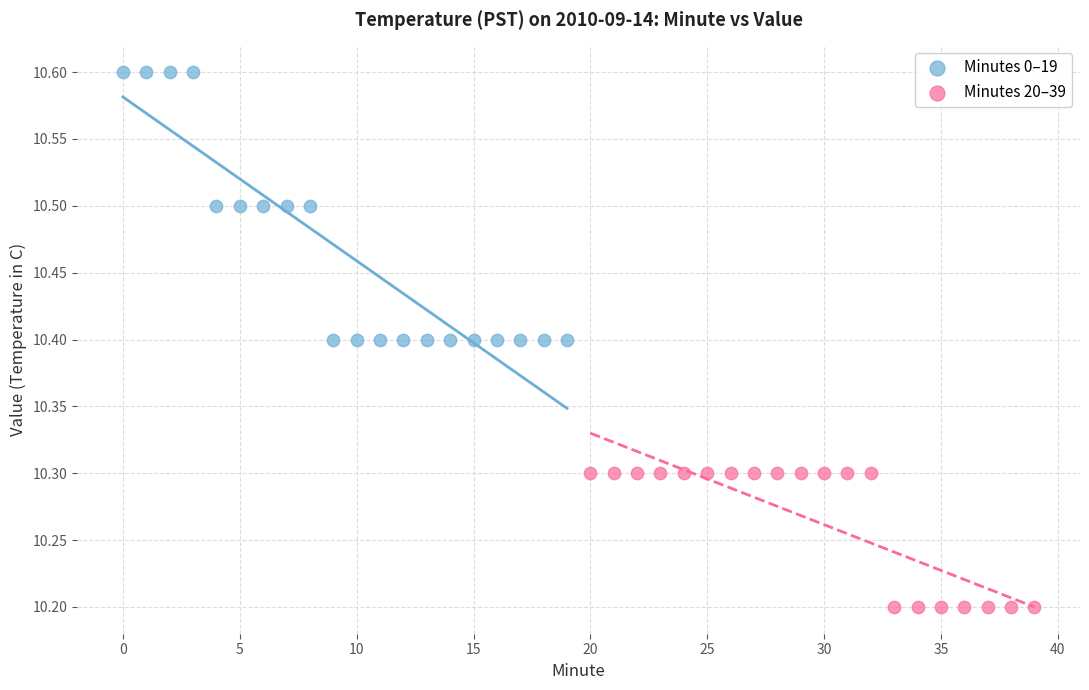

Which series contains the highest Y value?

Minutes 0–19